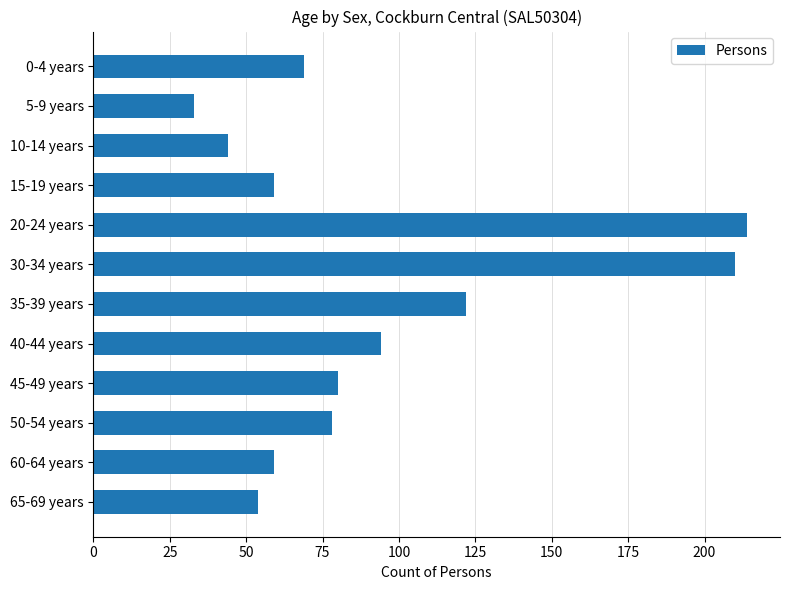

What is the difference between the second highest and second lowest values?

166